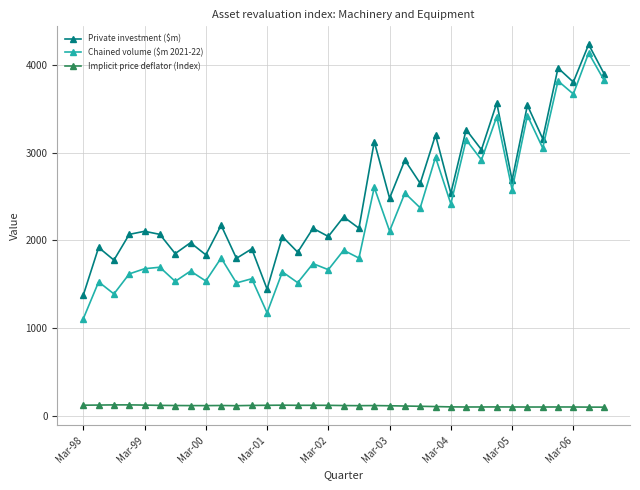

How many distinct data groups are displayed?

3